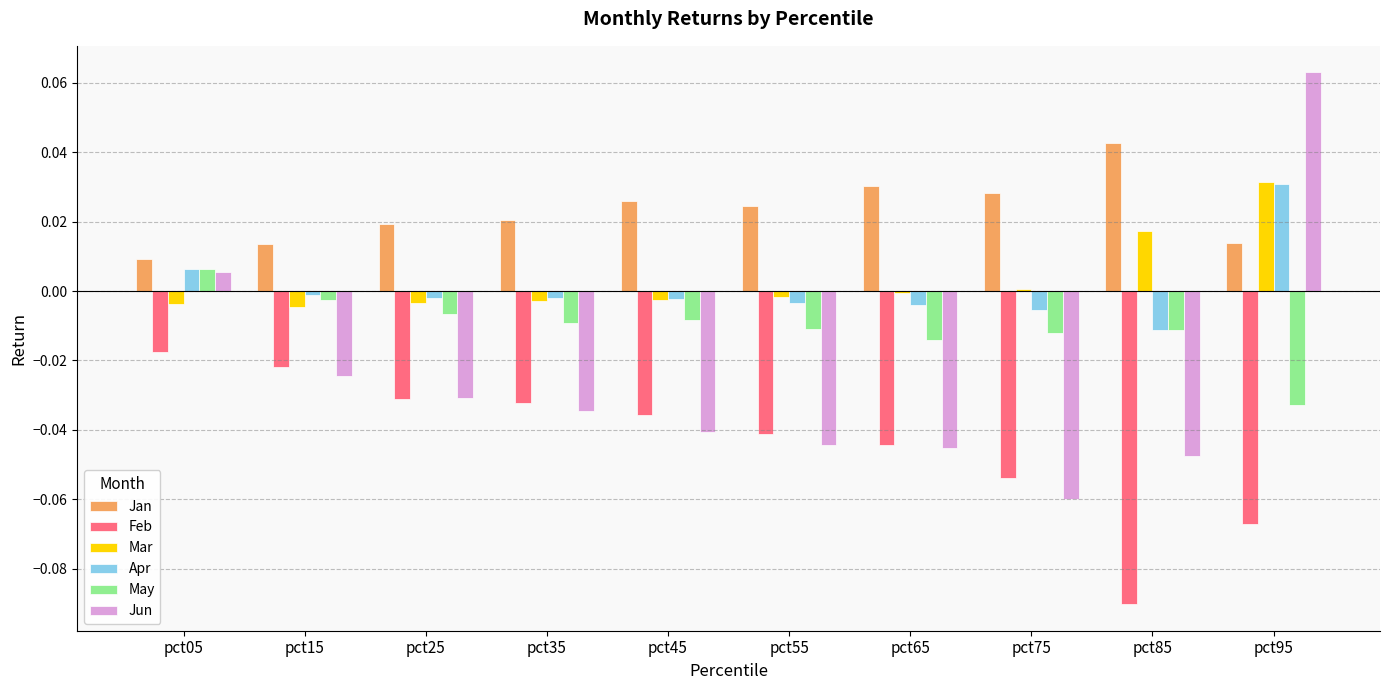

Count the number of categories in the chart.

10